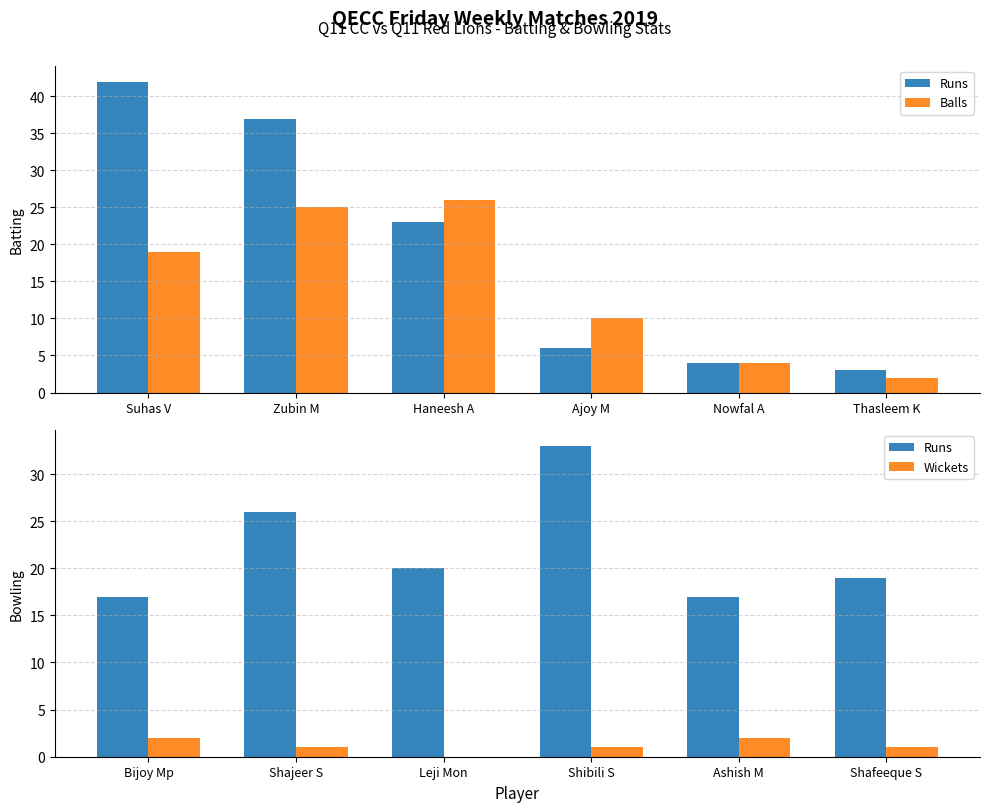

Which has a higher value, Leji Mon or Shafeeque S?

Leji Mon